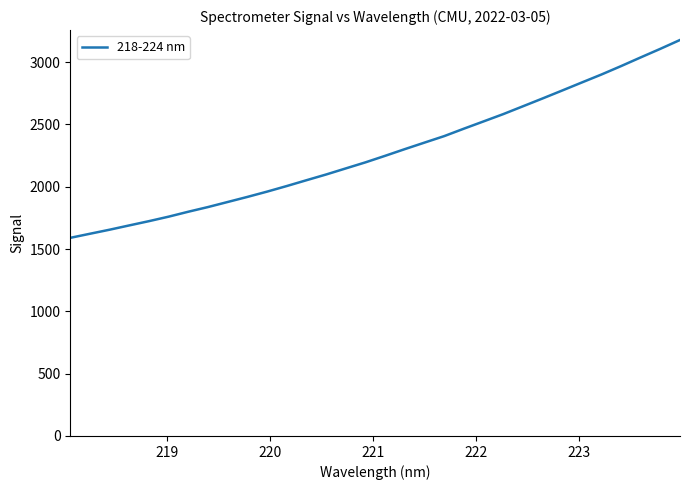

Is this an area chart (filled region under the line)?

No